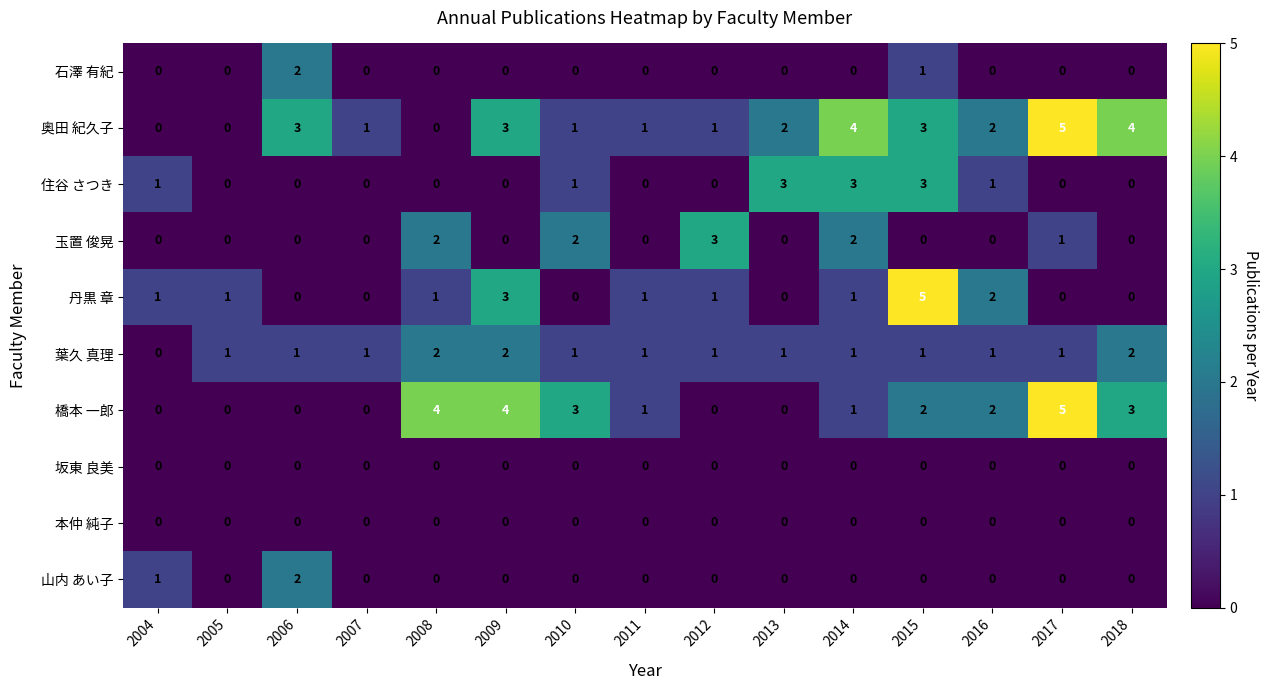

Which series has the largest total across all categories?

奥田 紀久子